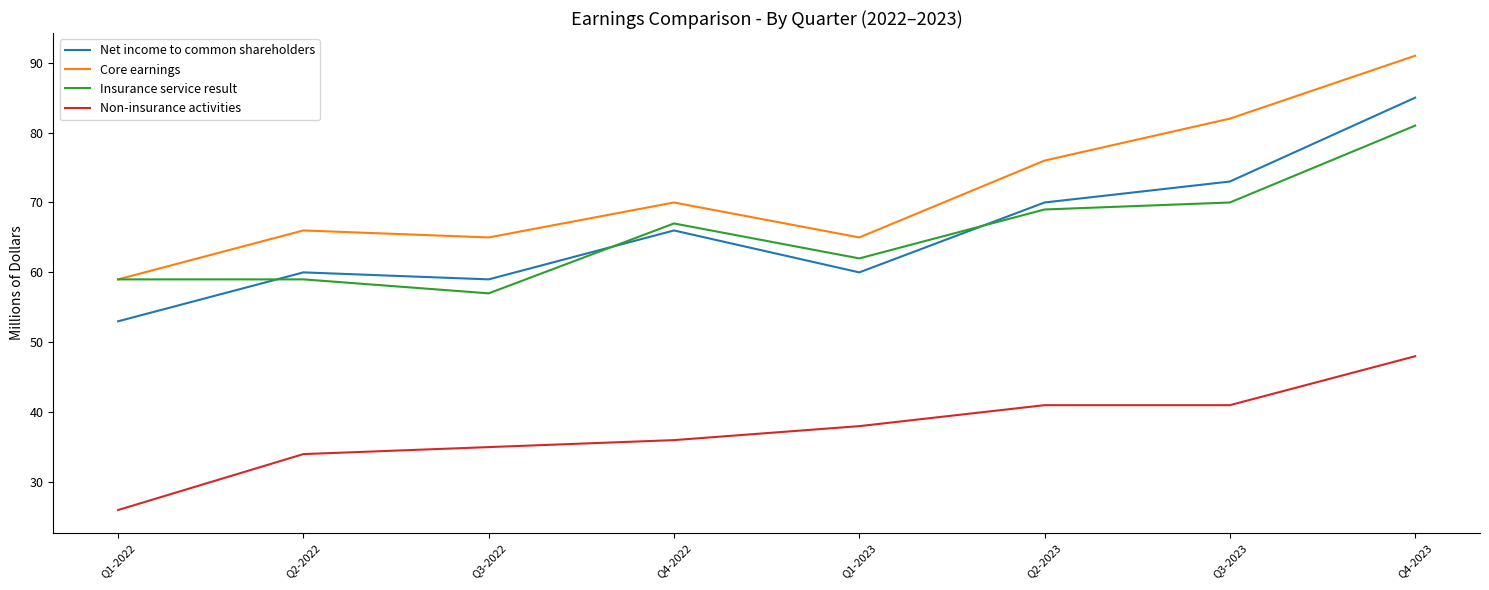

Between Q4-2022 and Q4-2023, which series saw the biggest shift?

Core earnings